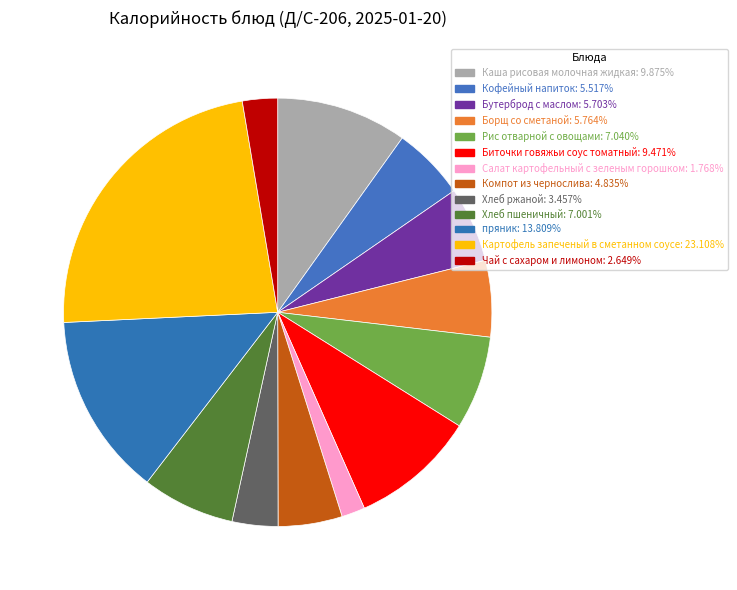

What is the ratio of the value at Компот из чернослива to the value at Хлеб пшеничный?

0.7